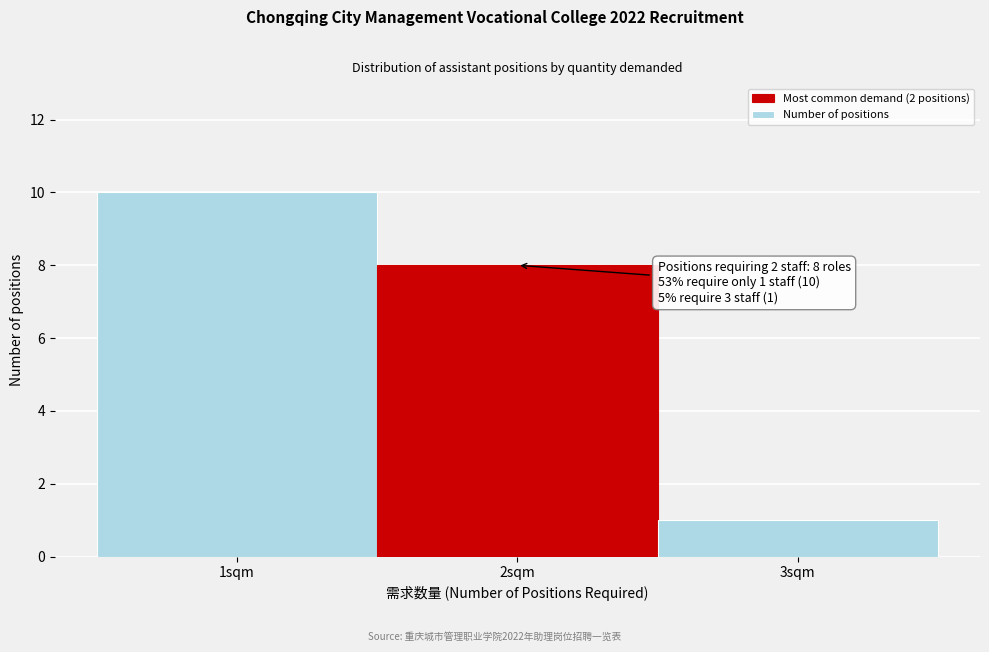

Which range on the x-axis has the tallest bar?

0.5 to 1.5